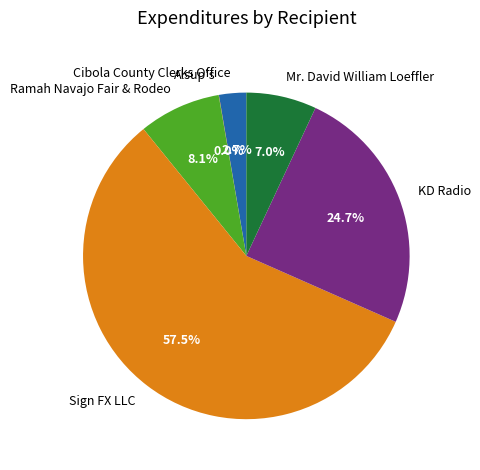

Which category has the biggest portion of the pie?

Sign FX LLC